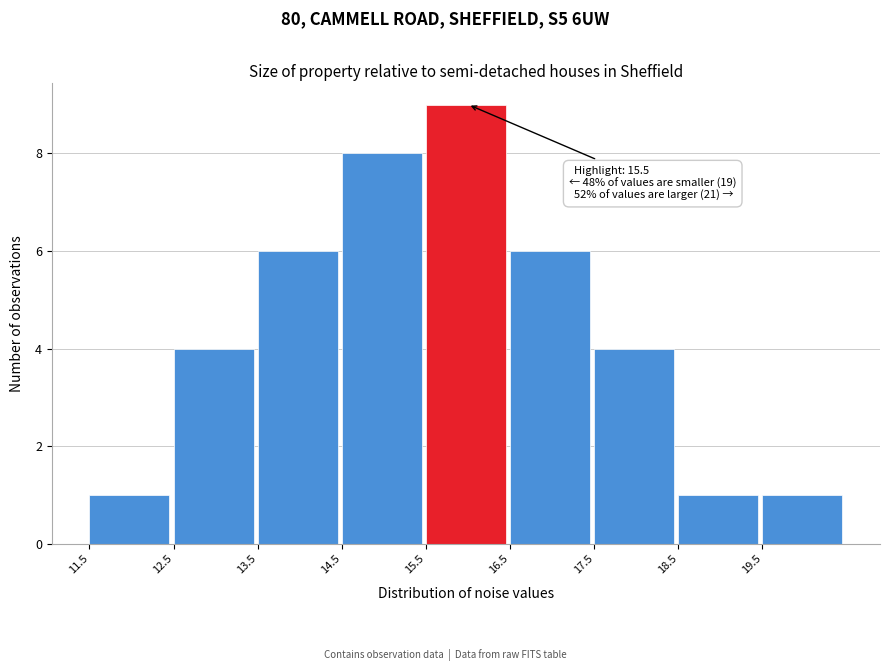

Over which range of the x-axis is the bar tallest?

15.5 to 16.5